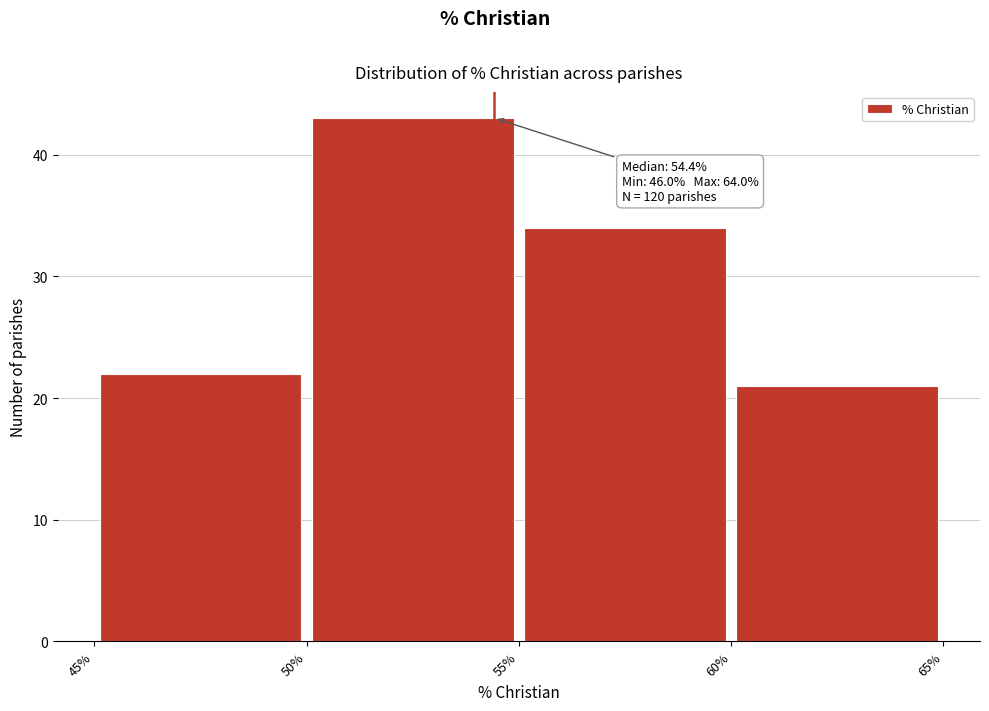

Over which range of the x-axis is the bar tallest?

50% to 55%